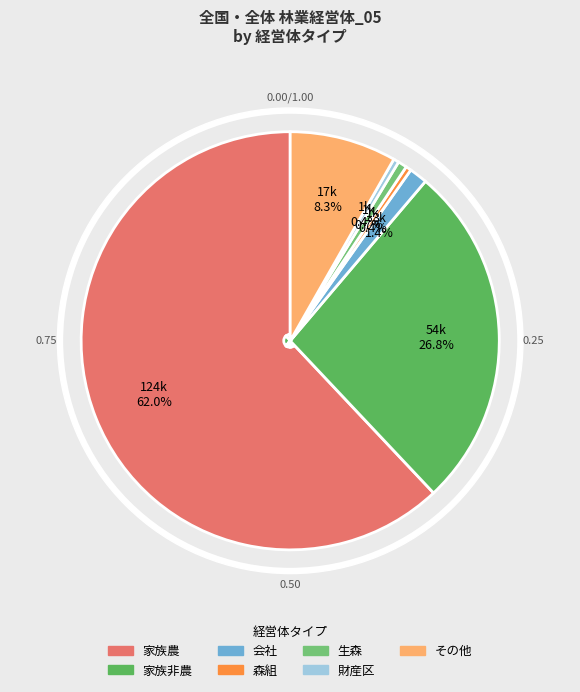

Approximately how many times larger is the value at 会社 compared to 財産区?

3.3